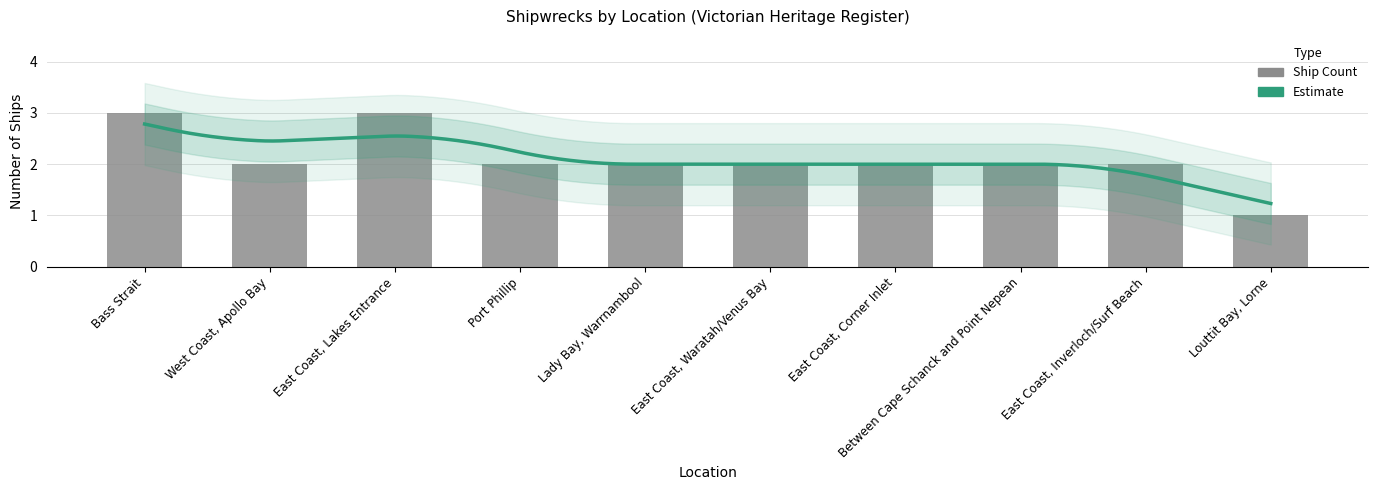

The chart shows a value of 2 at East Coast, Waratah/Venus Bay. True or false?

True